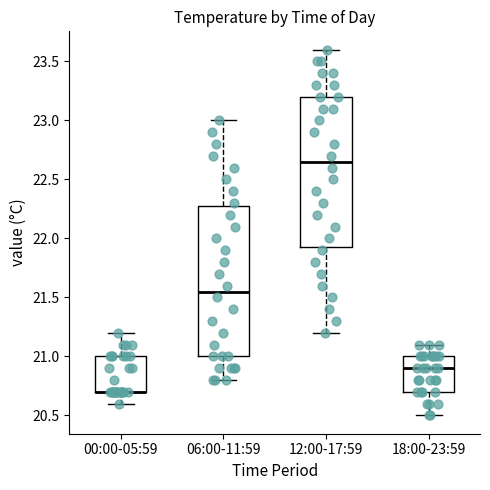

Where is the upper edge of the box for 12:00-17:59 on the y-axis? The values are not printed on the chart, so give them approximately, as read against the axis.

23.20